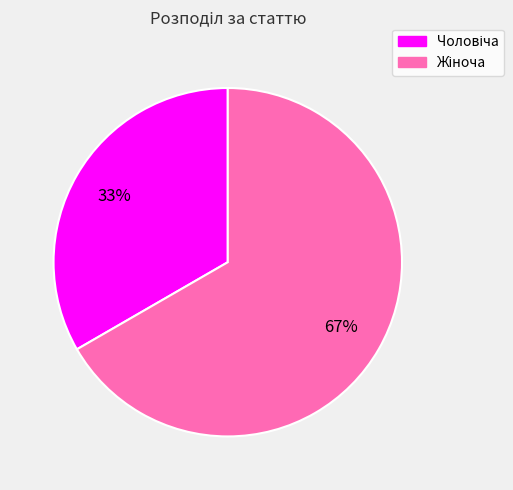

Is there any slice that represents more than half of the pie?

Yes